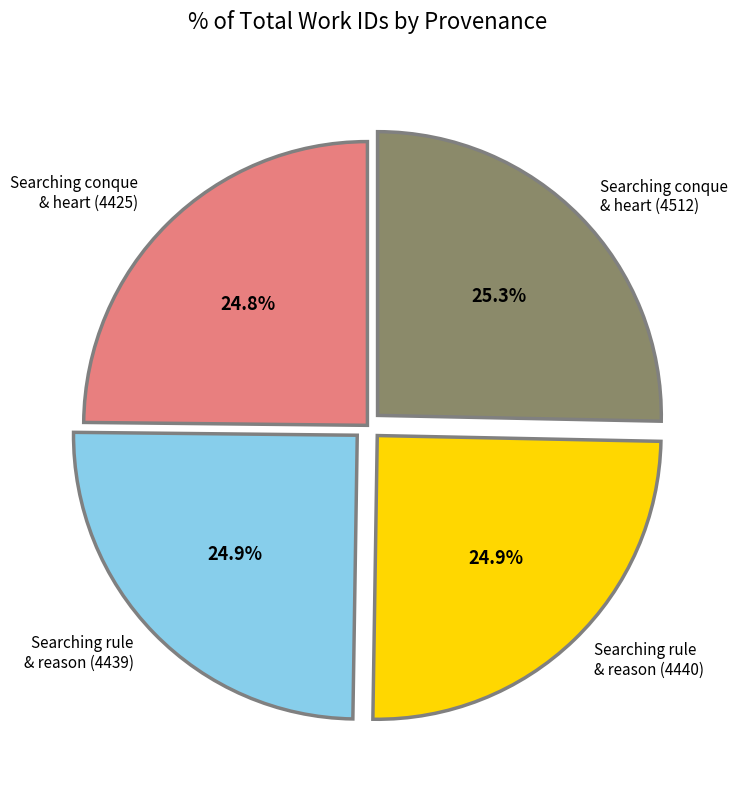

Is there a majority slice in this chart?

No